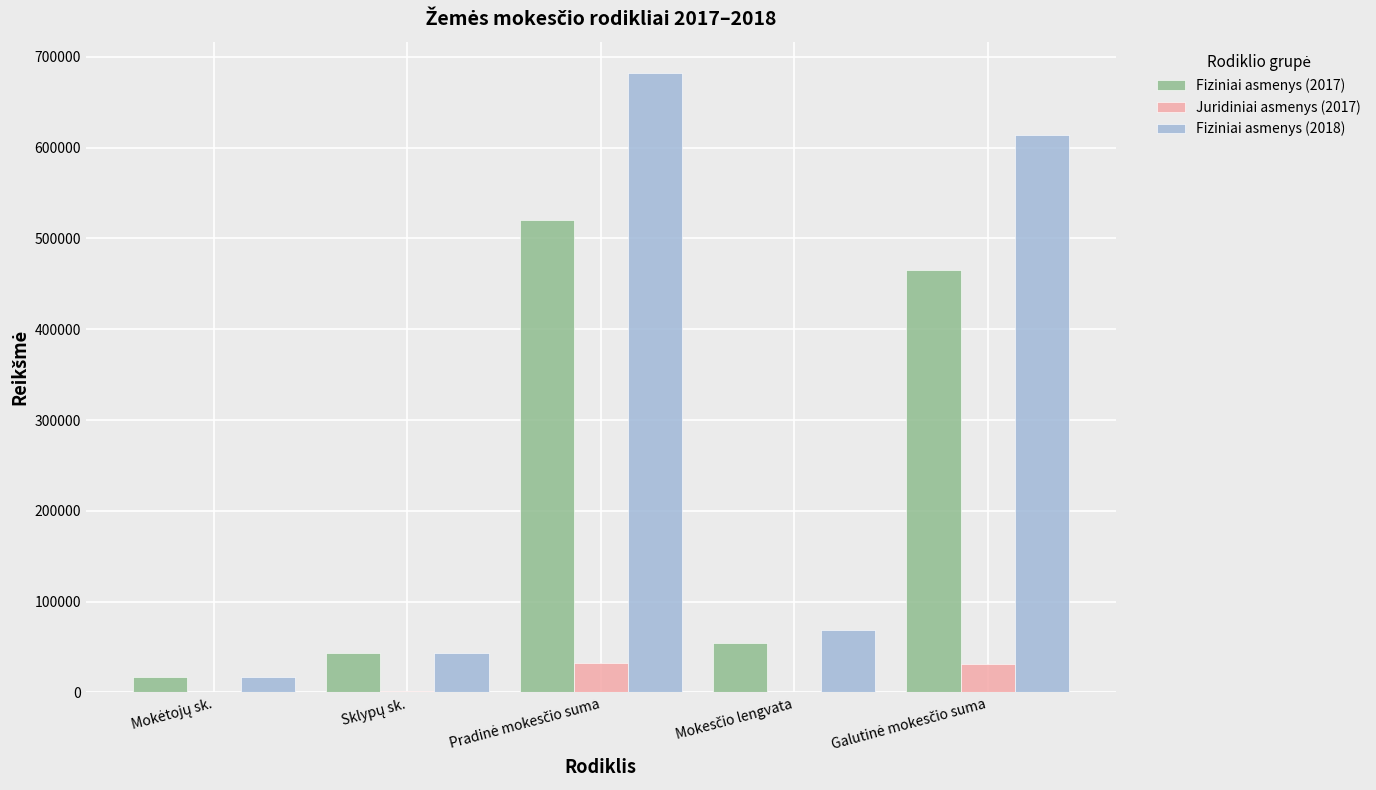

What is the greatest value displayed?

682602.0